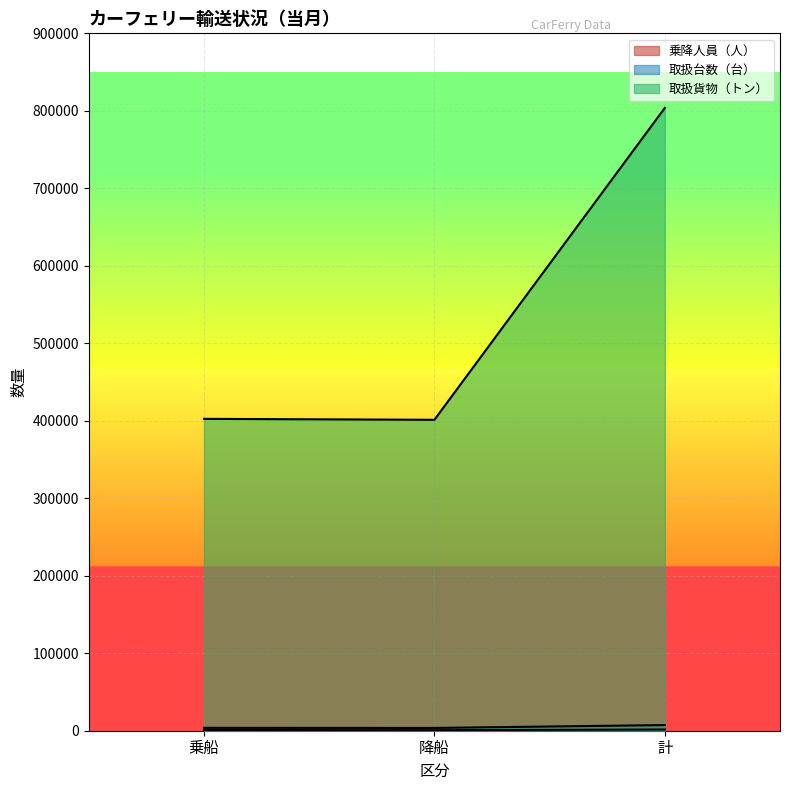

How many distinct data groups are displayed?

3